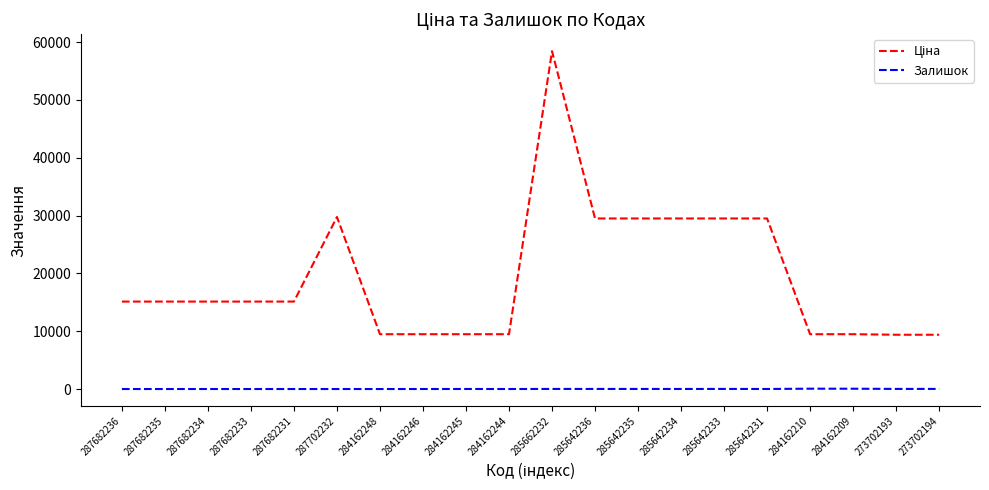

What is the total value across all series at 284162244?

9480.1